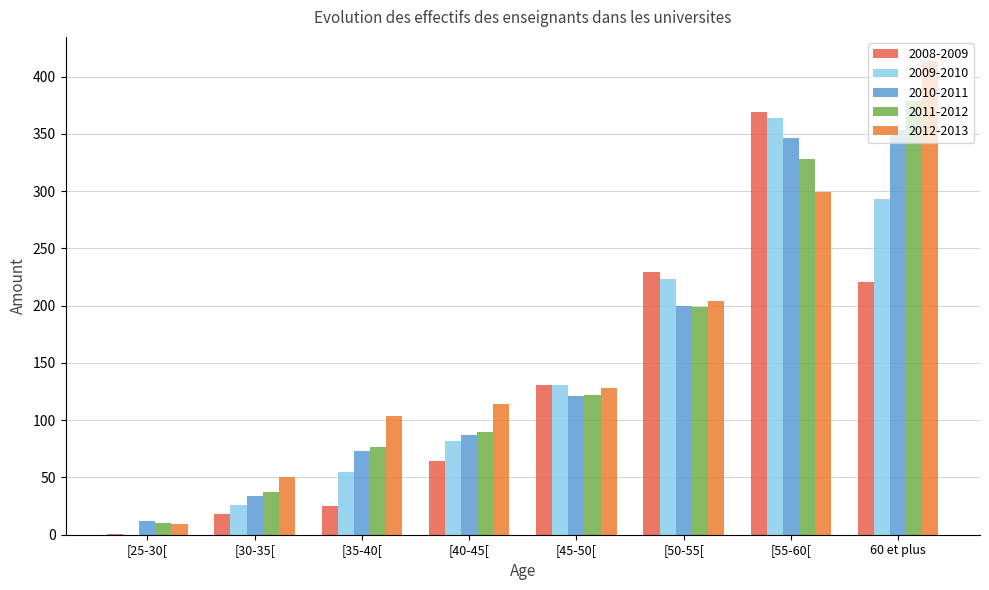

How many series are shown in this chart?

5